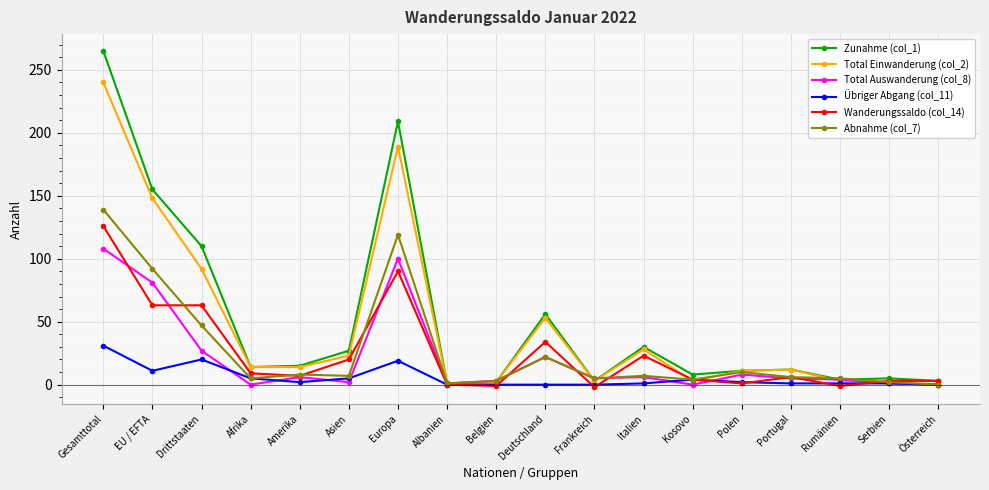

What position from the right is Drittstaaten?

16